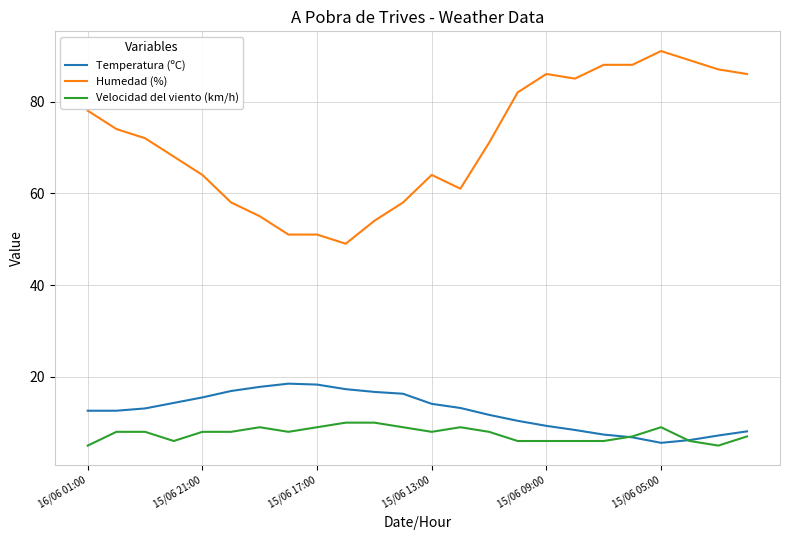

Which series has the largest total across all categories?

Humedad (%)